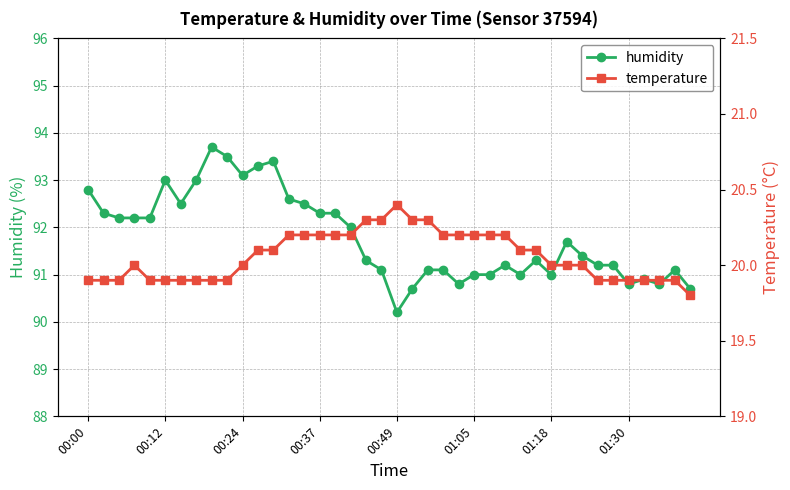

Which category has the lowest value across all series?

39